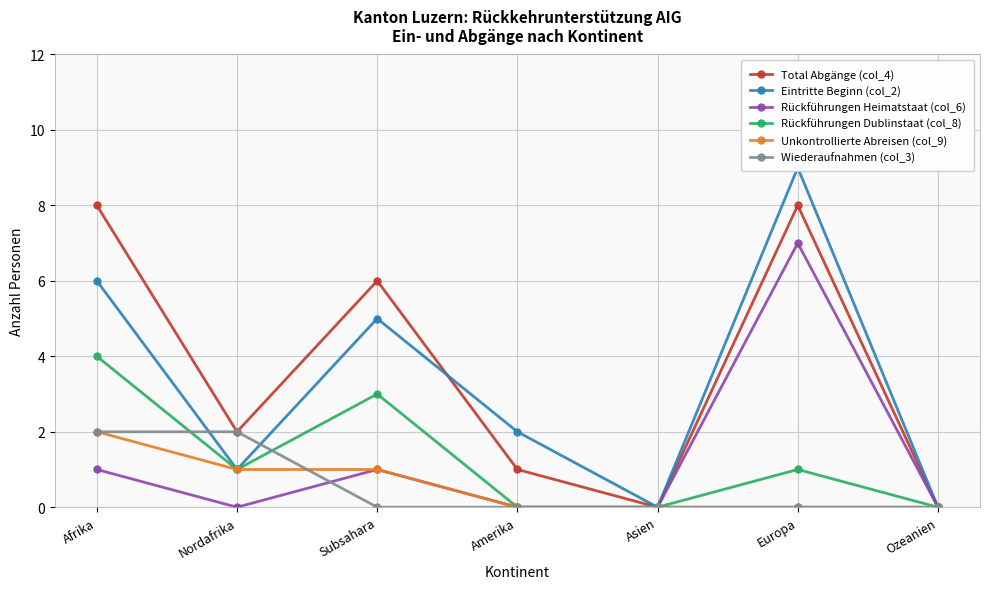

Reading left to right, list all the values displayed in this chart.

Total Abgänge (col_4): Afrika=8	Nordafrika=2	Subsahara=6	Amerika=1	Asien=0	Europa=8	Ozeanien=0
Eintritte Beginn (col_2): Afrika=6	Nordafrika=1	Subsahara=5	Amerika=2	Asien=0	Europa=9	Ozeanien=0
Rückführungen Heimatstaat (col_6): Afrika=1	Nordafrika=0	Subsahara=1	Amerika=0	Asien=0	Europa=7	Ozeanien=0
Rückführungen Dublinstaat (col_8): Afrika=4	Nordafrika=1	Subsahara=3	Amerika=0	Asien=0	Europa=1	Ozeanien=0
Unkontrollierte Abreisen (col_9): Afrika=2	Nordafrika=1	Subsahara=1	Amerika=0	Asien=0	Europa=0	Ozeanien=0
Wiederaufnahmen (col_3): Afrika=2	Nordafrika=2	Subsahara=0	Amerika=0	Asien=0	Europa=0	Ozeanien=0